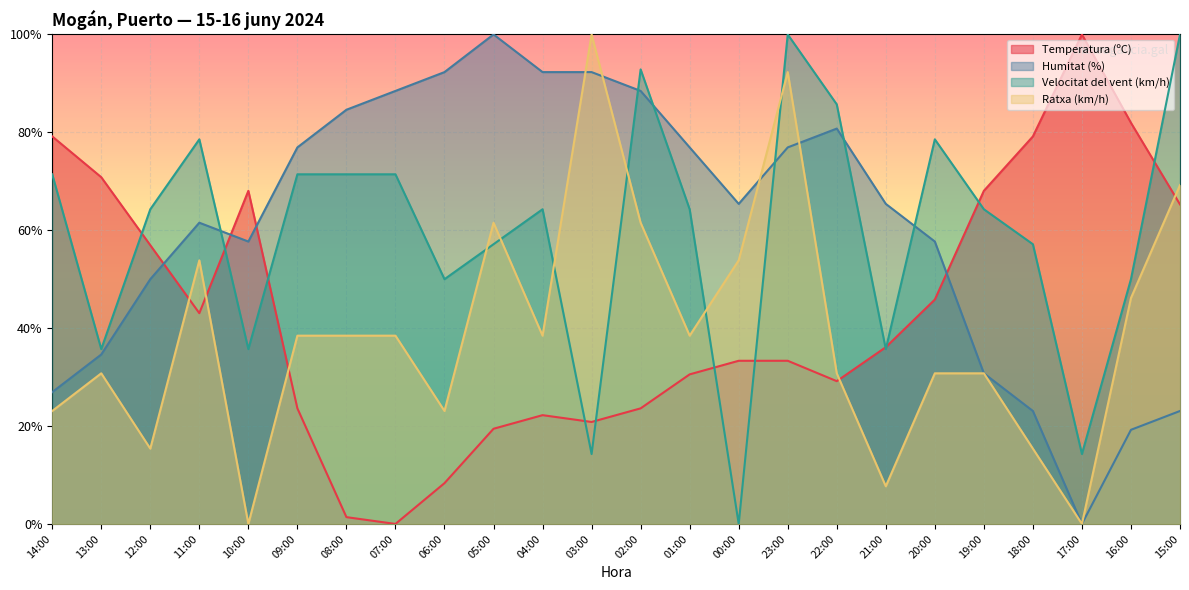

Does the chart display data point markers on the line(s)?

No